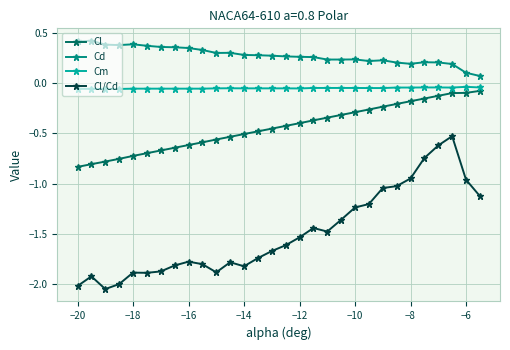

Which series has the widest spread of values?

Cl/Cd